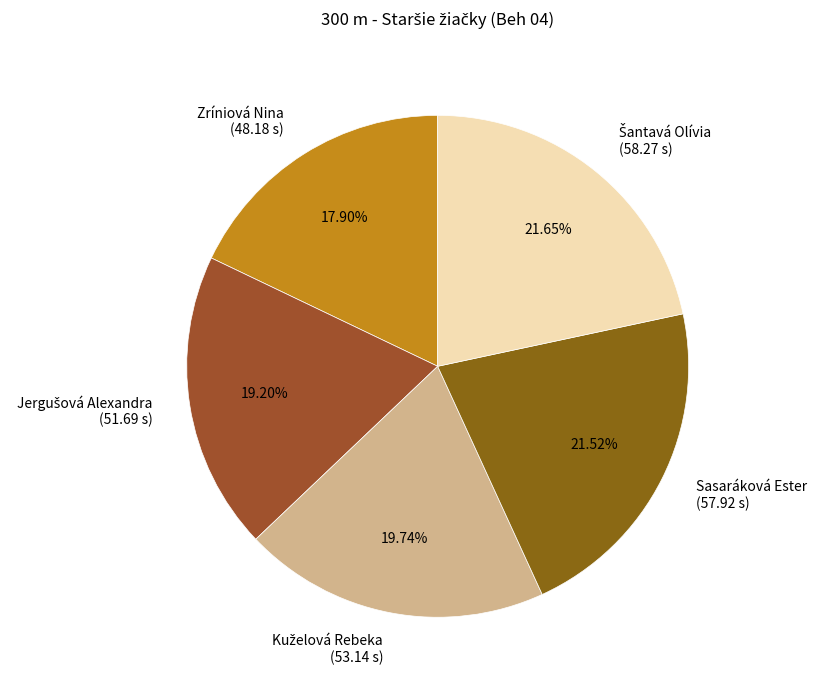

Which has a higher value, Zríniová Nina (48.18 s) or Sasaráková Ester (57.92 s)?

Sasaráková Ester (57.92 s)